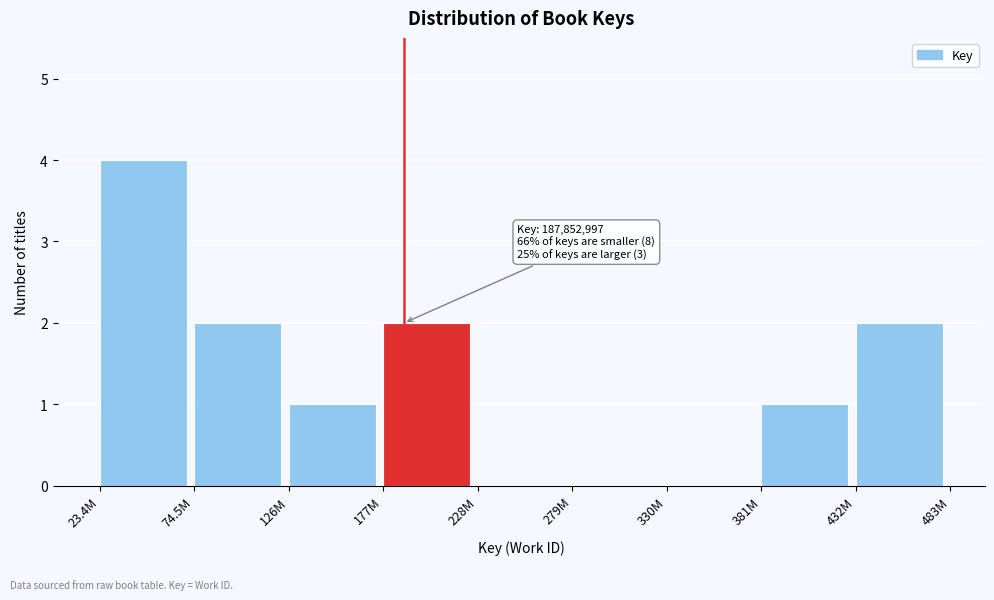

Reading left to right, extract all data points from this chart.

23.4M=4	74.5M=2	126M=1	177M=2	228M=0	279M=0	330M=0	381M=1	432M=2